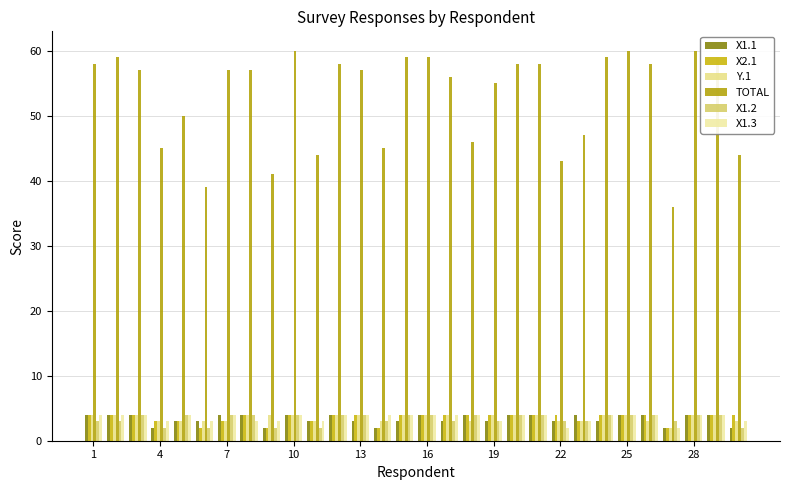

How many distinct data groups are displayed?

6